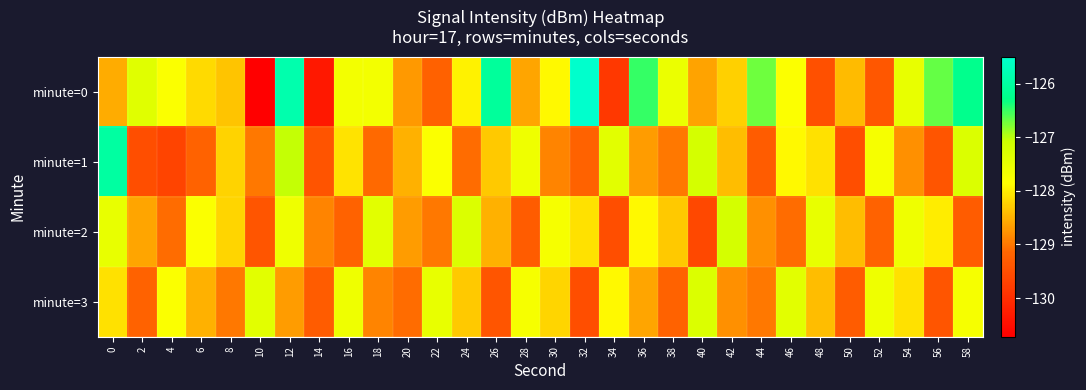

List the series in order of their peak value, lowest first.

minute=3, minute=2, minute=1, minute=0